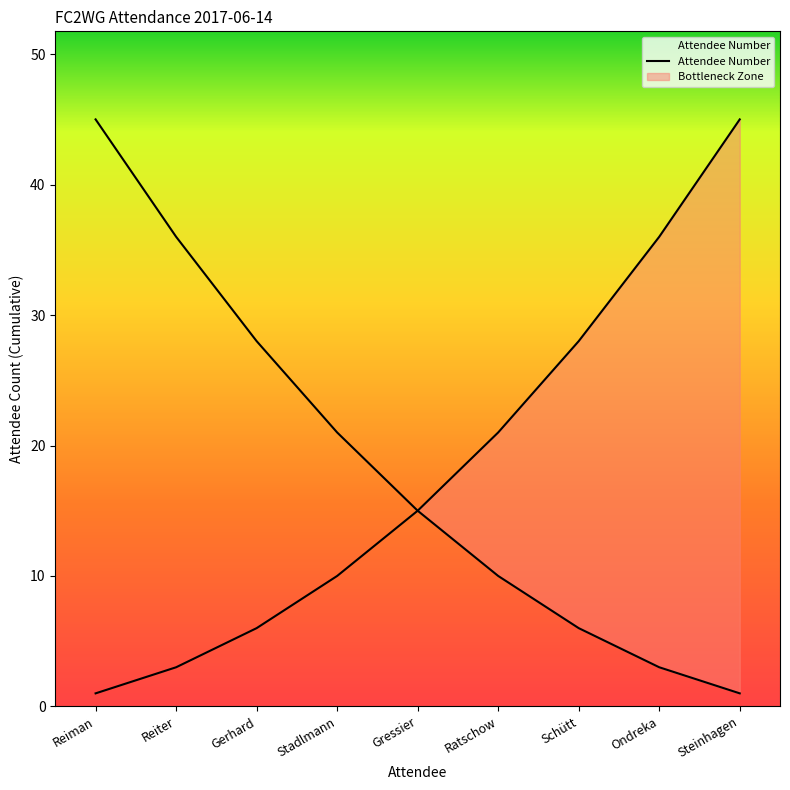

Reading right to left, list all the values displayed in this chart.

Steinhagen=45	Ondreka=36	Schütt=28	Ratschow=21	Gressier=15	Stadlmann=10	Gerhard=6	Reiter=3	Reiman=1